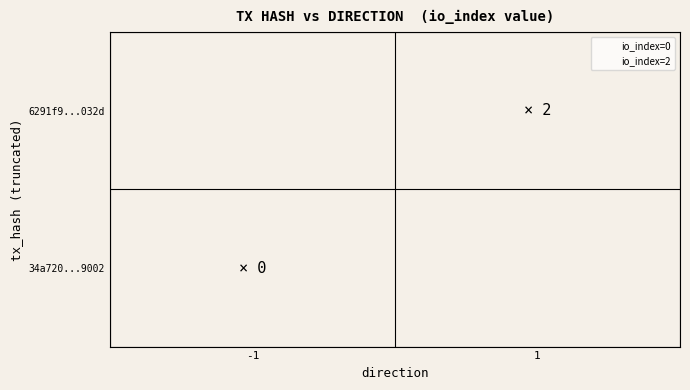

What are all the series names shown in the legend?

io_index=0, io_index=2